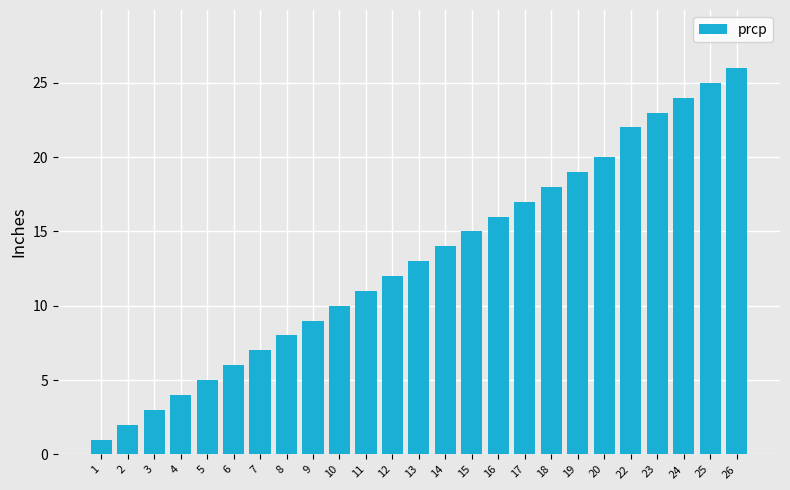

Reading right to left, list all the values displayed in this chart.

26=26	25=25	24=24	23=23	22=22	20=20	19=19	18=18	17=17	16=16	15=15	14=14	13=13	12=12	11=11	10=10	9=9	8=8	7=7	6=6	5=5	4=4	3=3	2=2	1=1